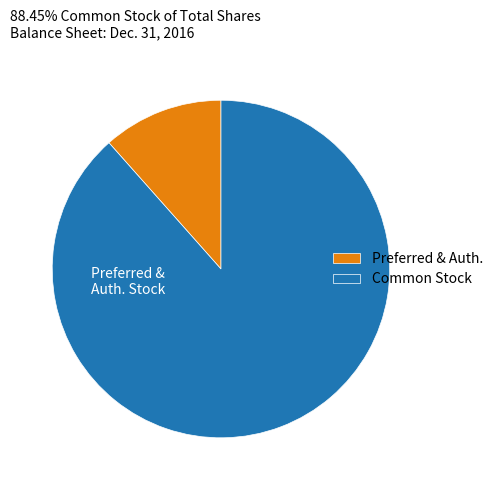

Which category has the biggest portion of the pie?

Common Stock